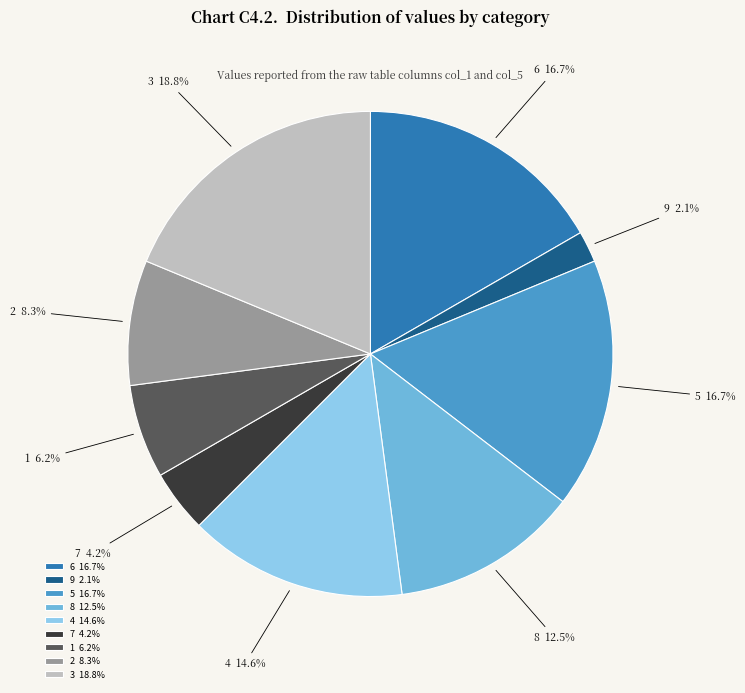

Does 9 represent more than half of the total?

No